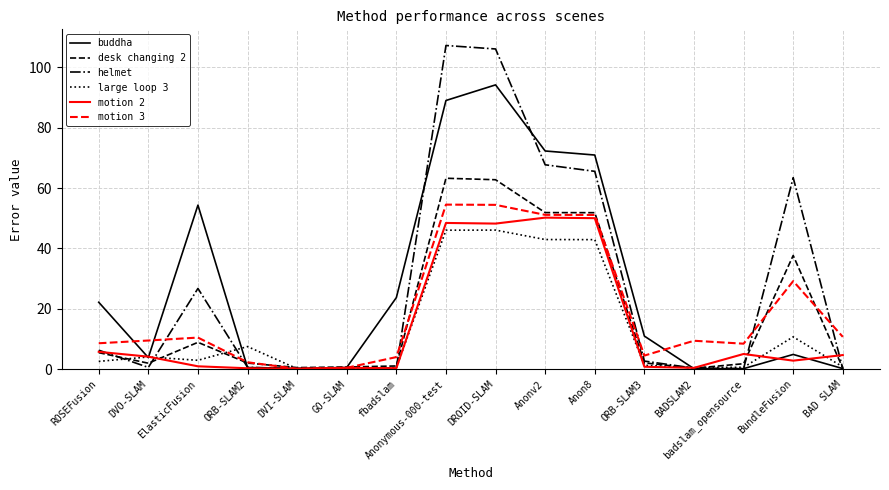

What value does the motion 2 series have at DVI-SLAM?

0.2